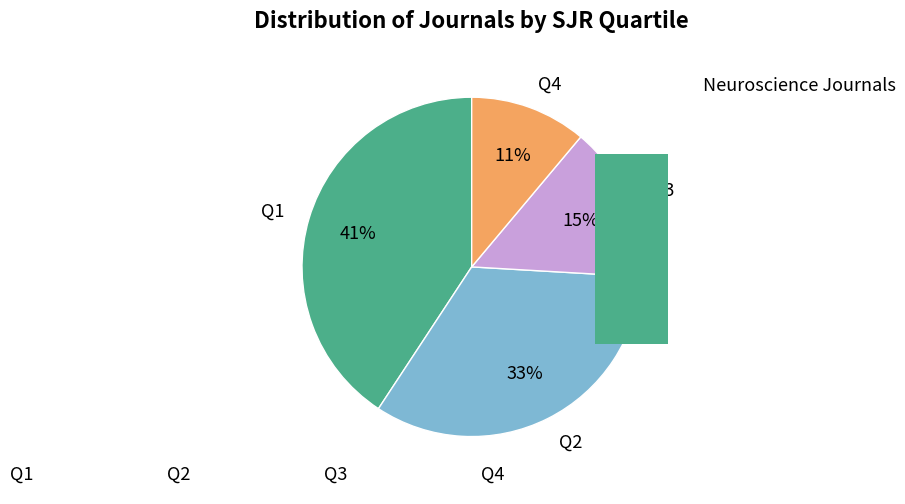

Combined, do Q3 and Q2 account for over 50%?

No